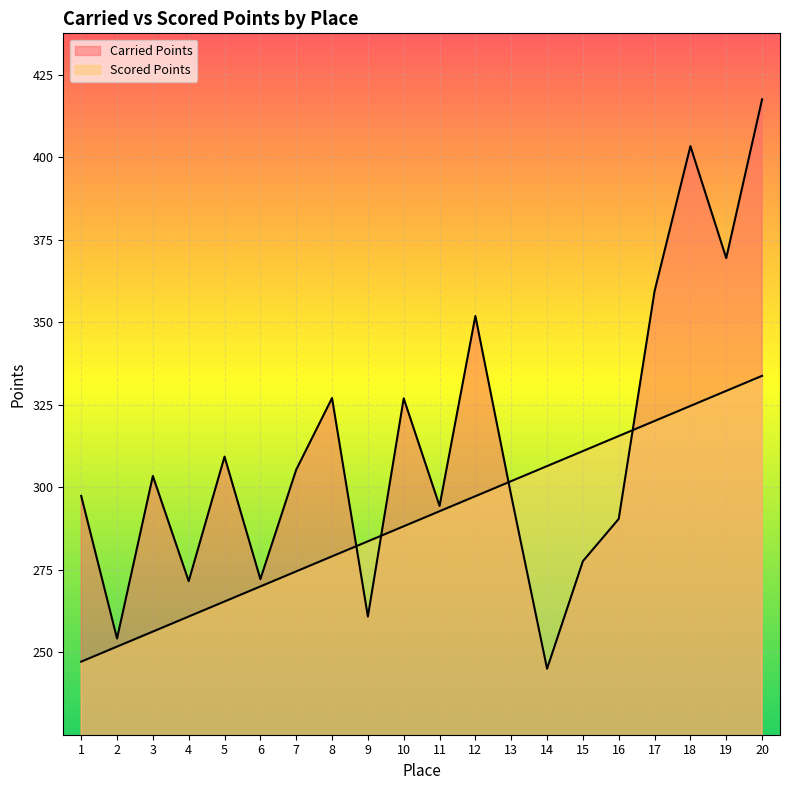

Which series has the largest range (max minus min)?

Carried Points